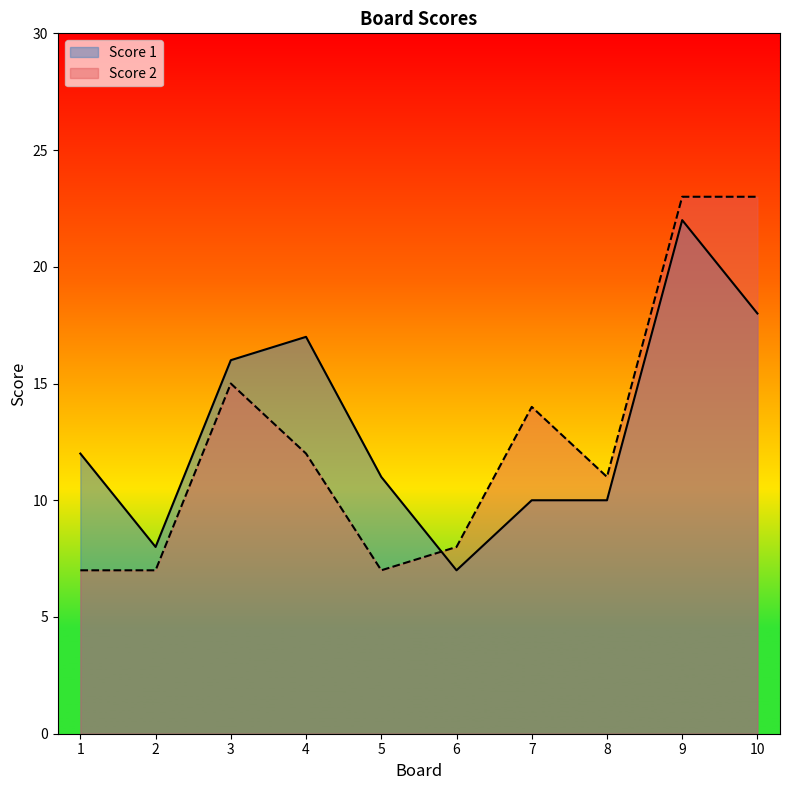

What is the average value of the Score 1 series?

13